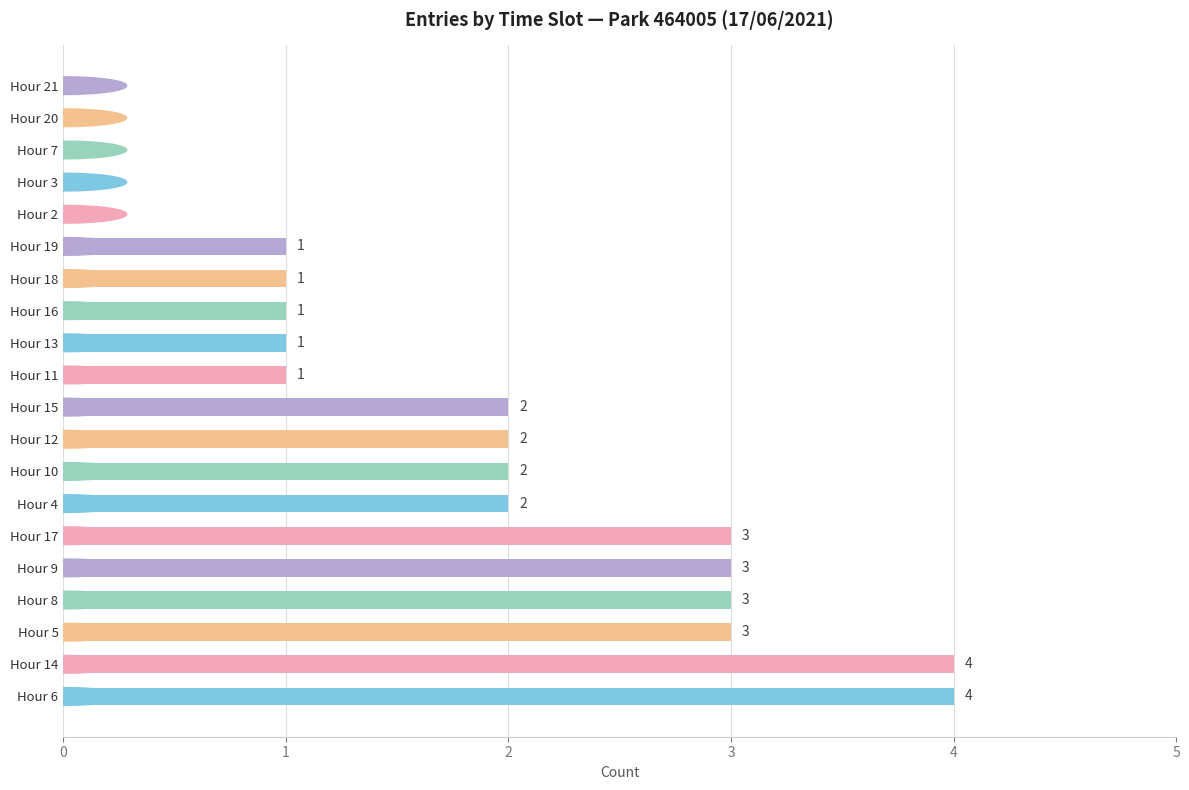

What is the maximum value shown in the chart?

4